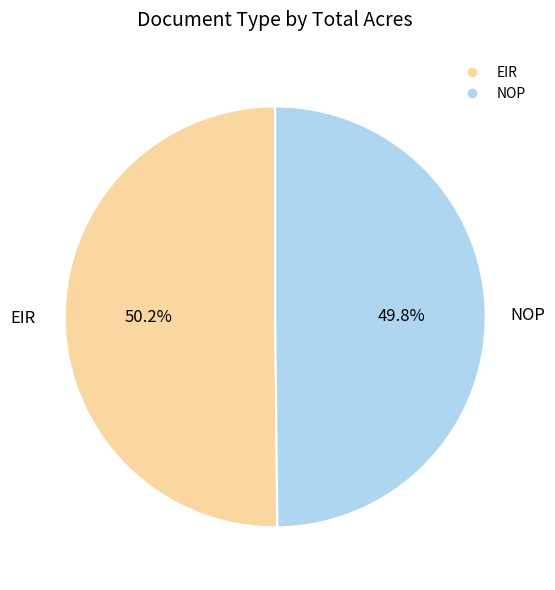

How many segments does this pie chart have?

2